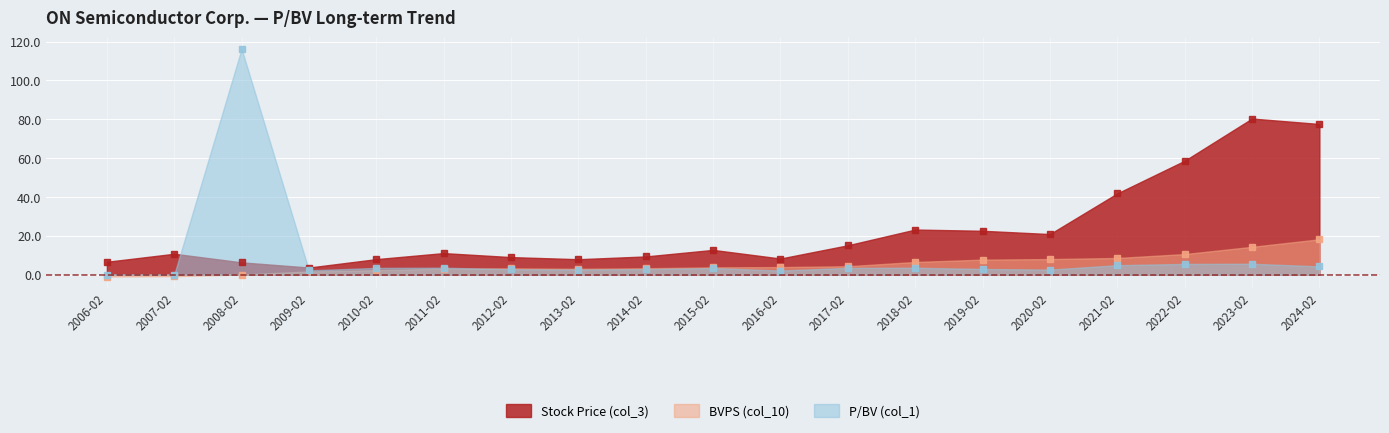

What is the value of the P/BV (col_1) point at the 14th from the left?

2.9